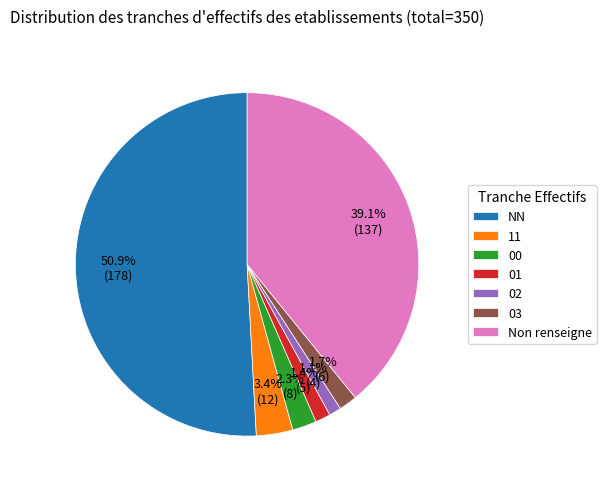

How many segments does this pie chart have?

7